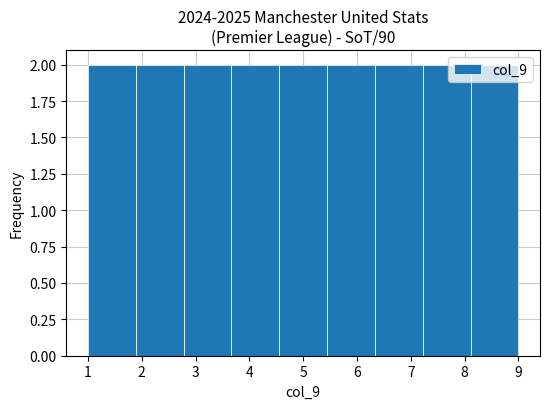

What is the height of the bar covering 3.7 to 4.6 on the x-axis? Neither the bar edges nor the heights are printed on the chart, so give them approximately, as read against the axes.

2